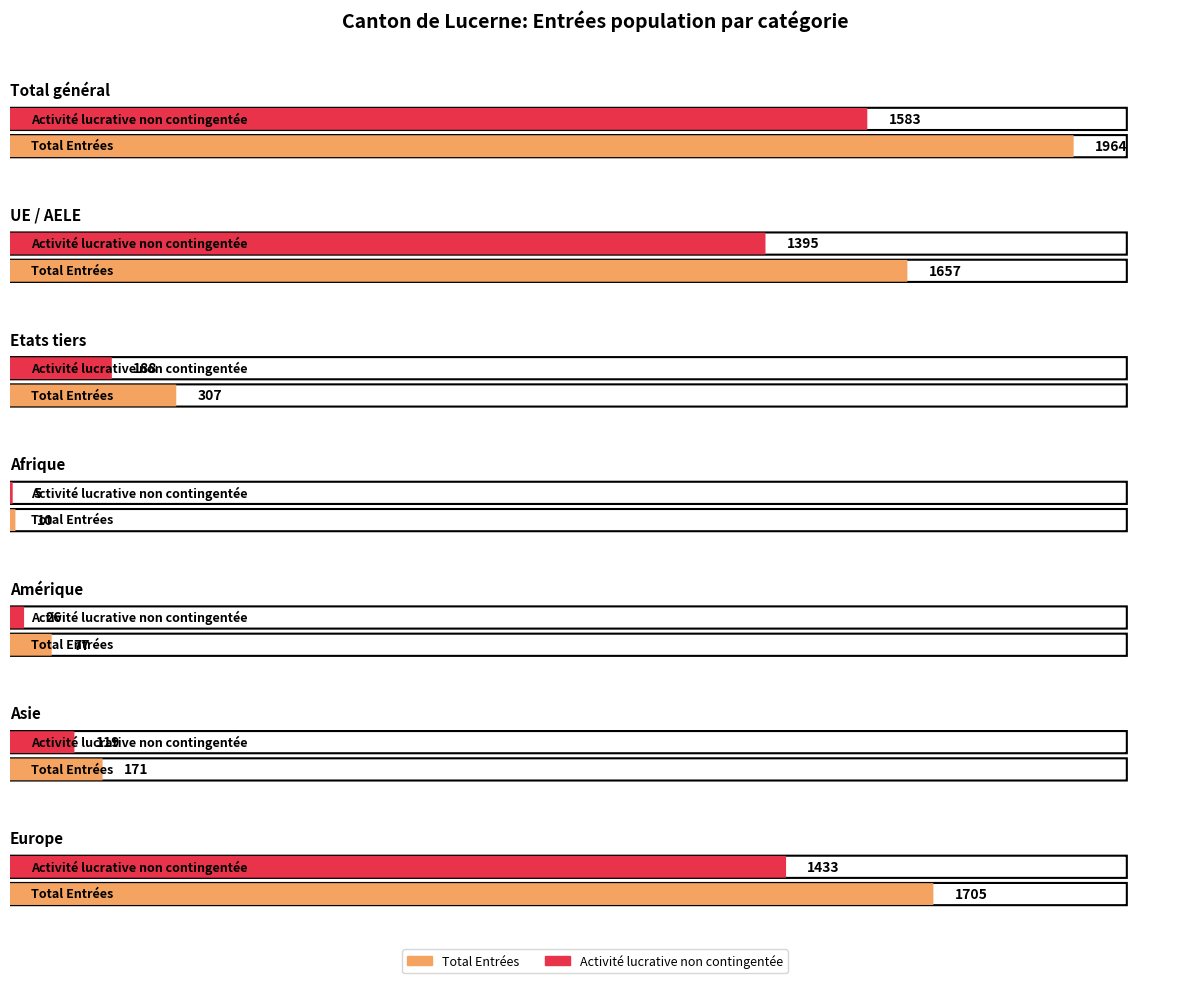

Between Europe and UE / AELE, which is larger?

Europe